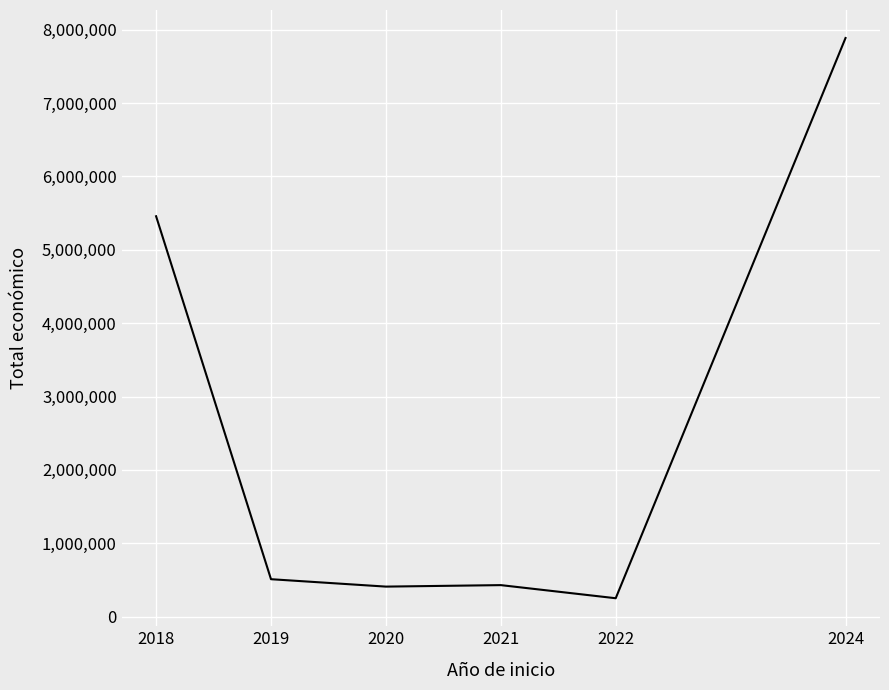

What is the sum of the values at 2020 and 2022?

661816